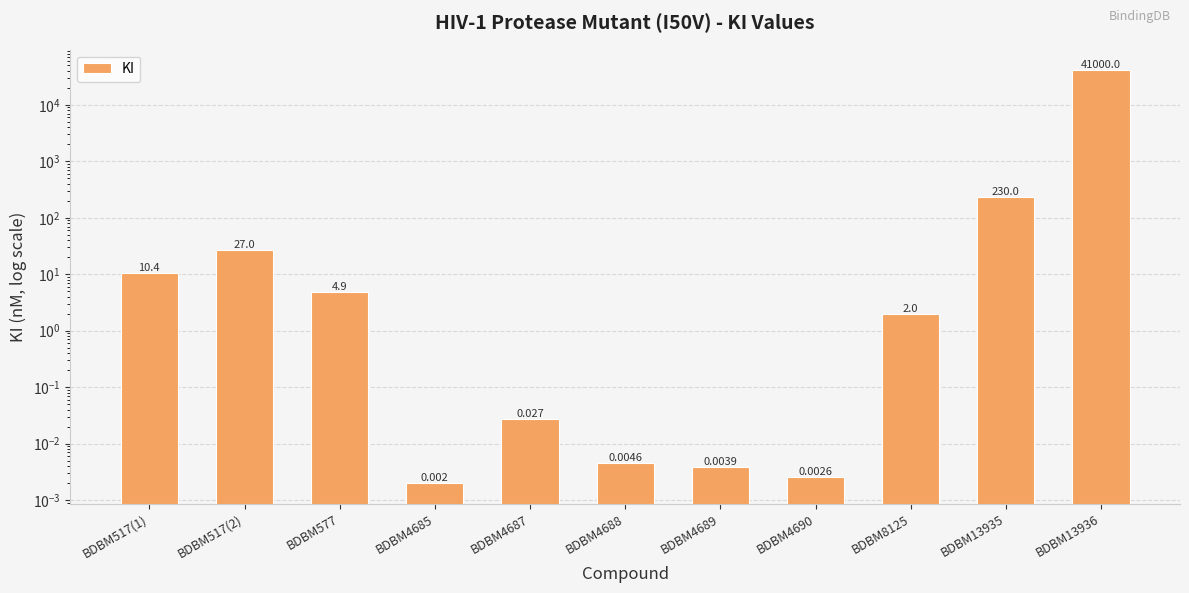

Rank the categories by value from highest to lowest.

BDBM13936, BDBM13935, BDBM517(2), BDBM517(1), BDBM577, BDBM8125, BDBM4687, BDBM4688, BDBM4689, BDBM4690, BDBM4685